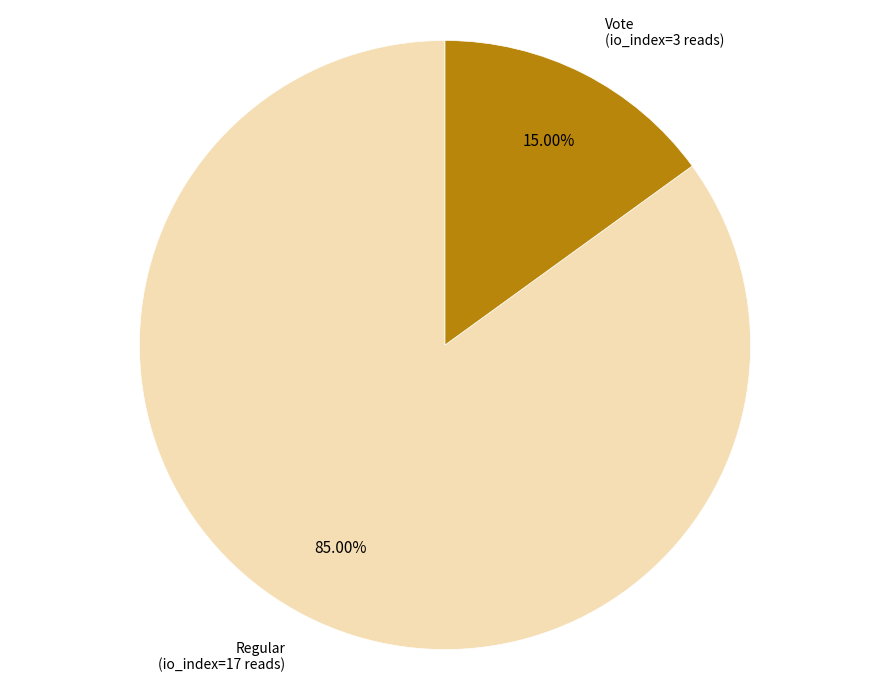

Is there any slice that represents more than half of the pie?

Yes